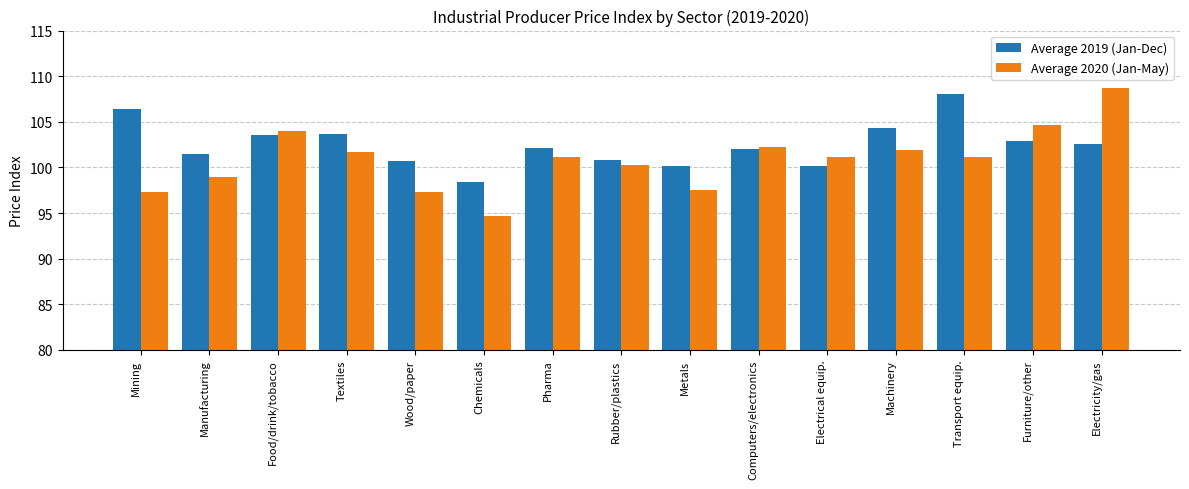

What is the label of the 8th bar from the left?

Rubber/plastics